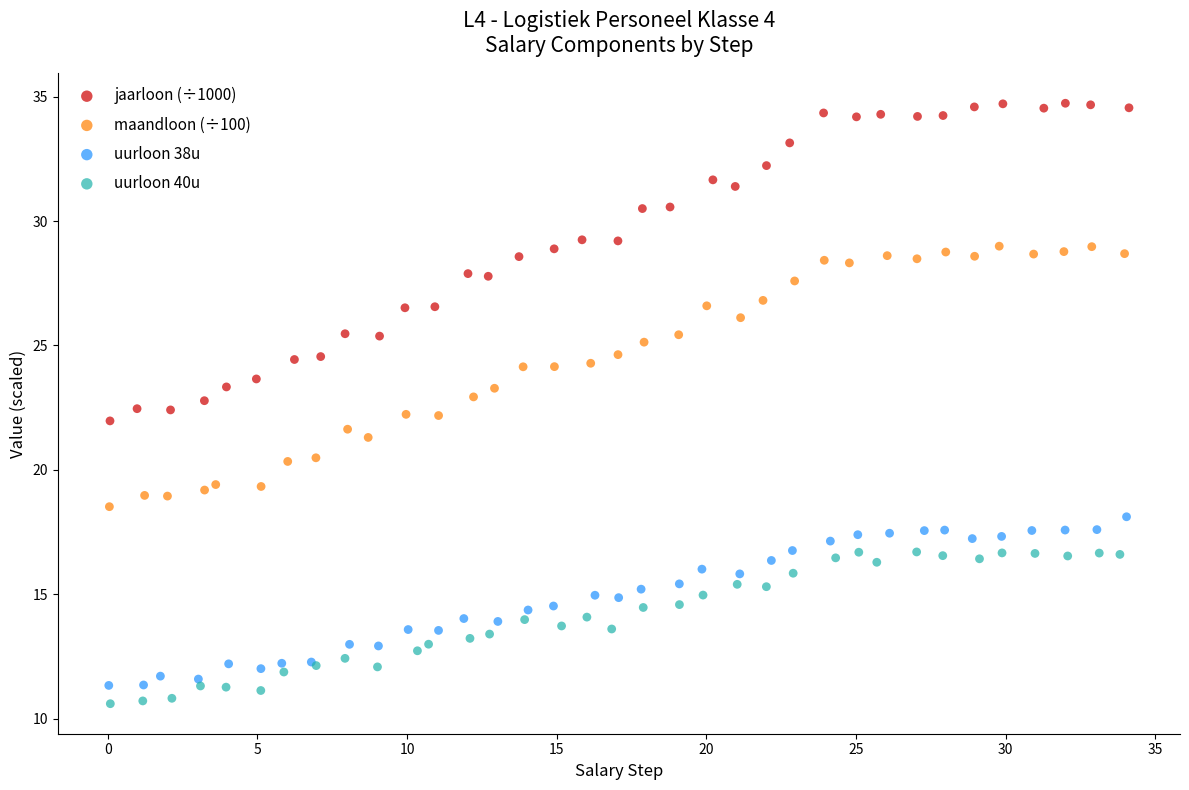

Which series contains the lowest Y value?

uurloon 40u